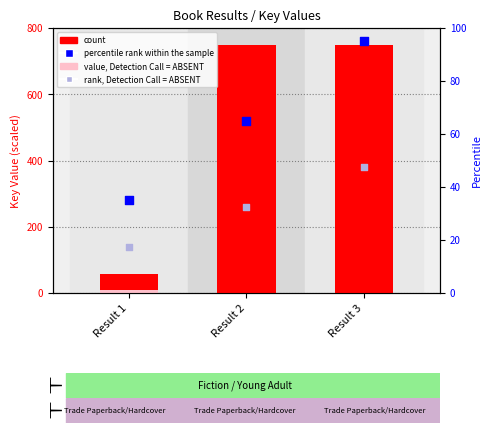

Is the value of percentile rank within the sample at Result 1 greater than the value of count at Result 2?

No